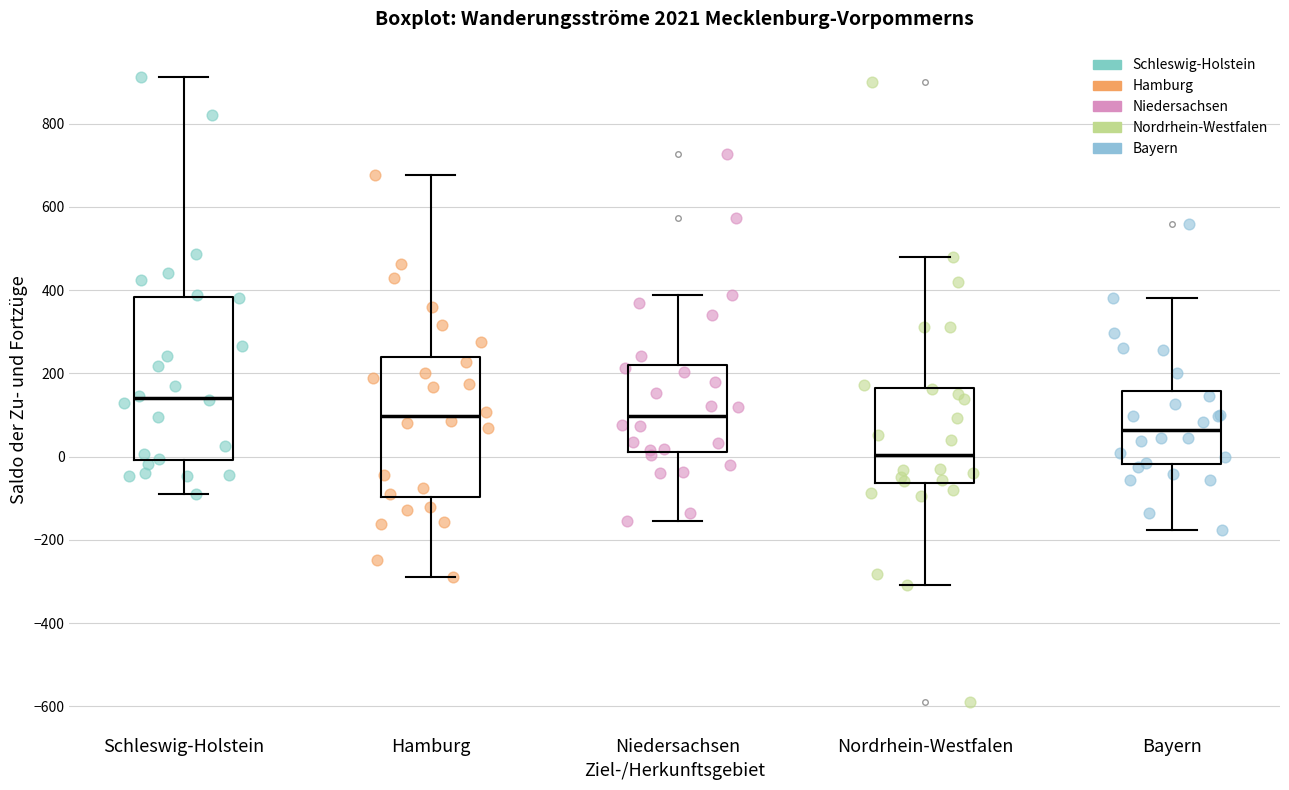

Reading left to right, read every box against the y-axis: the position of its median line, the range the box covers, and the ends of its whiskers. The values are not printed on the chart, so give them approximately, as read against the axis.

Schleswig-Holstein: median 140, box 0 to 380, whiskers -80 to 920
Hamburg: median 100, box -100 to 240, whiskers -280 to 680
Niedersachsen: median 100, box 20 to 220, whiskers -160 to 380
Nordrhein-Westfalen: median 0, box -60 to 160, whiskers -300 to 480
Bayern: median 60, box -20 to 160, whiskers -180 to 380